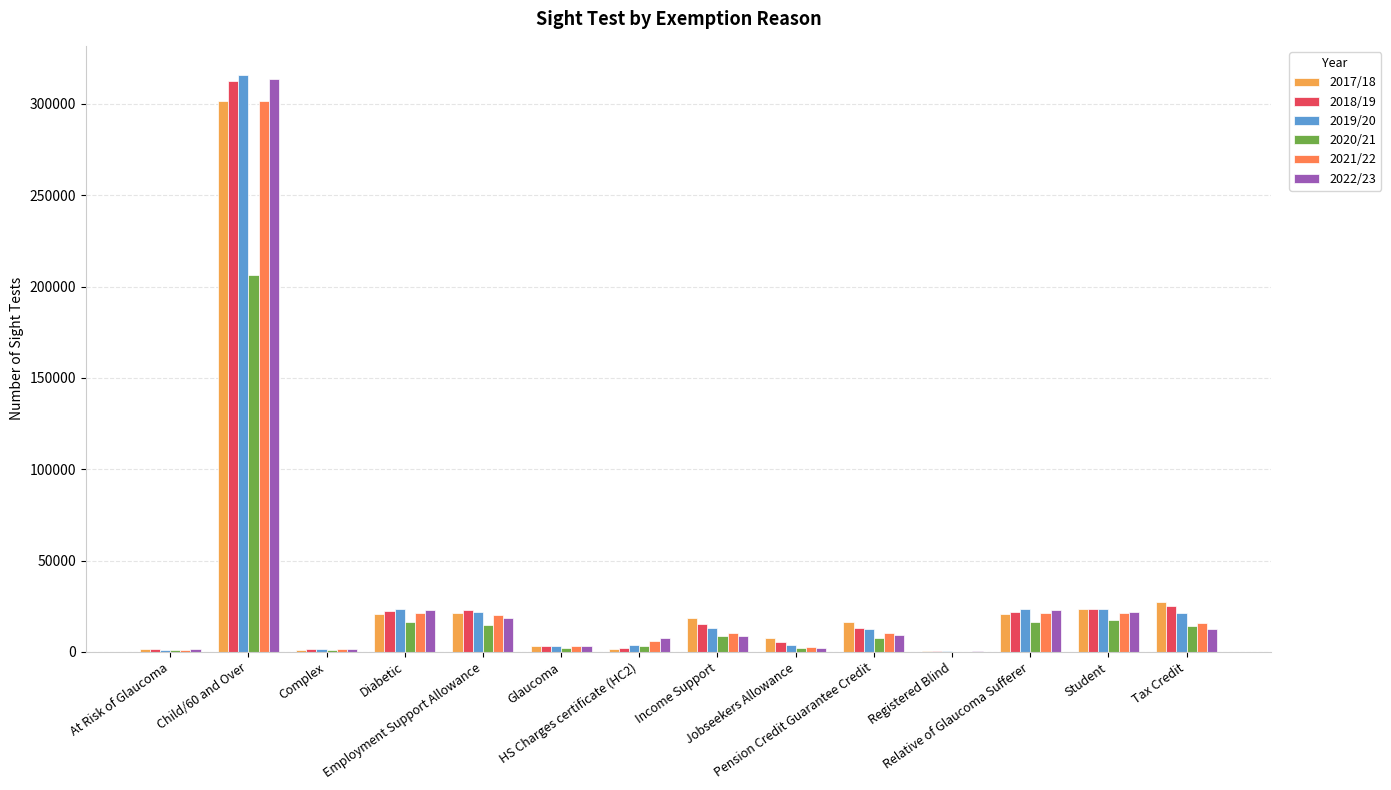

What are all the series names shown in the legend?

2017/18, 2018/19, 2019/20, 2020/21, 2021/22, 2022/23